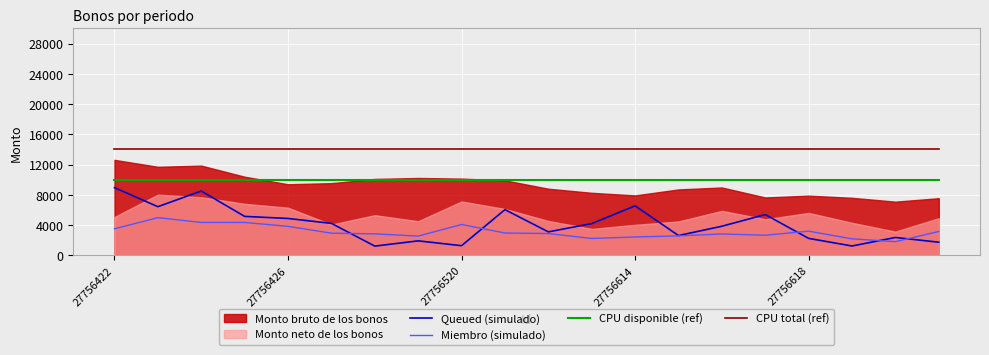

What is the minimum value for CPU disponible (ref)?

10000.0